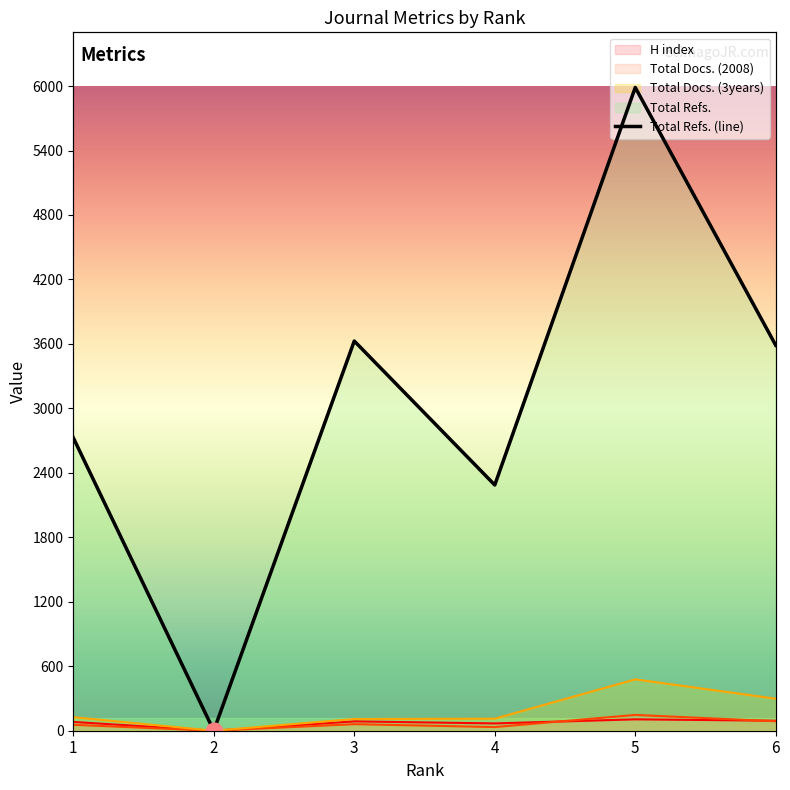

Reading right to left, transcribe all the data shown in this chart.

6=3587	5=5987	4=2287	3=3627	2=0	1=2727